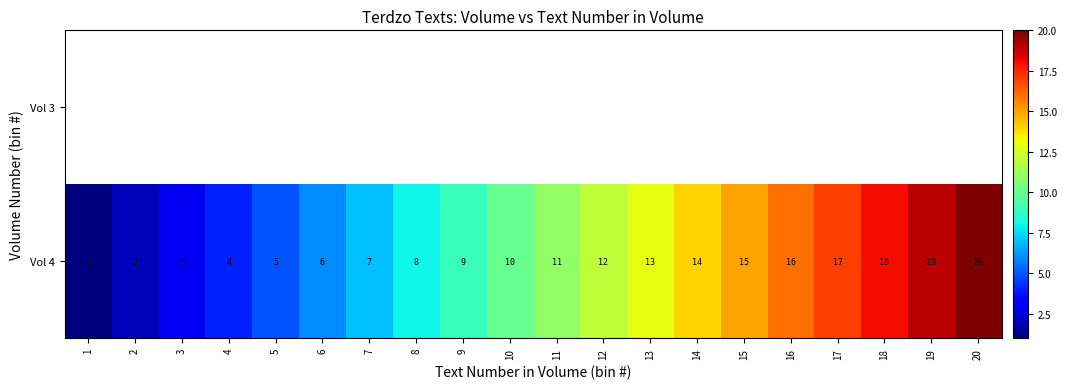

What is the difference between the second highest and minimum values in the Vol 4 series?

18